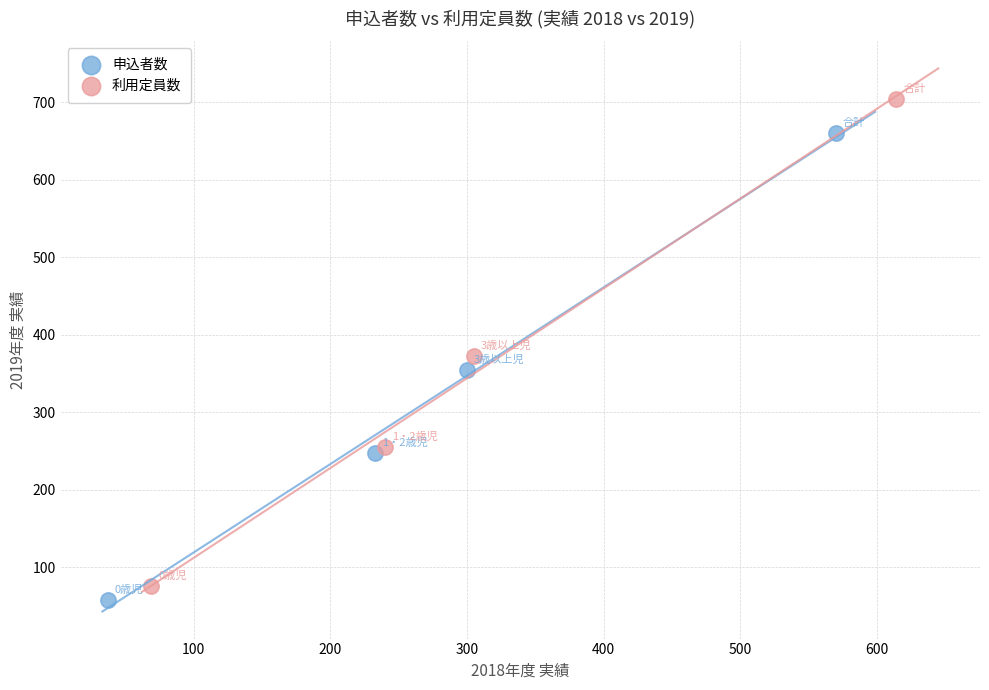

Which series contains the highest Y value?

利用定員数